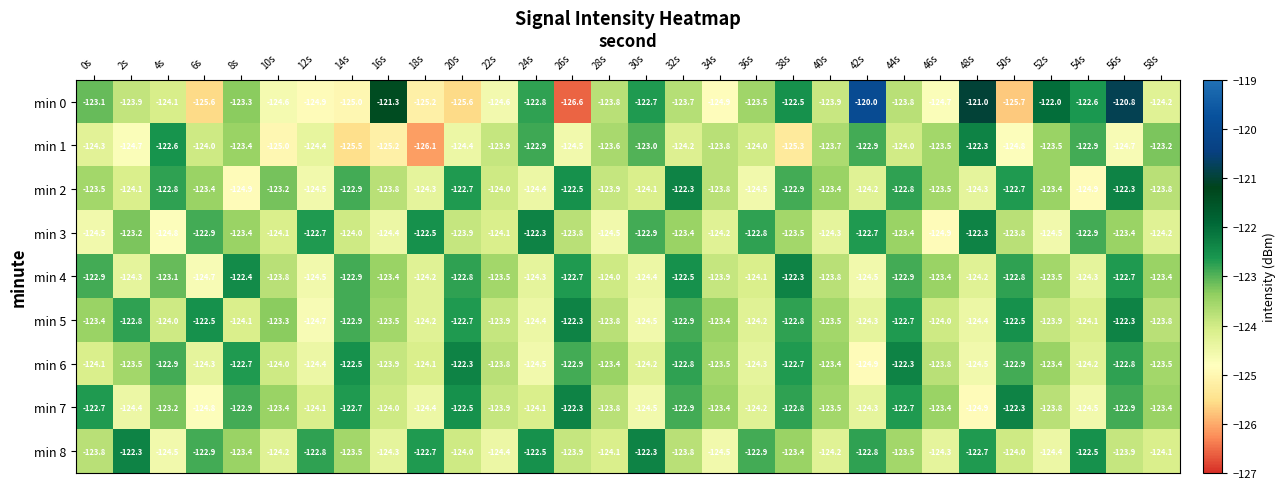

At 4s, list the series in order from largest to smallest.

min 1, min 2, min 6, min 4, min 7, min 5, min 0, min 8, min 3